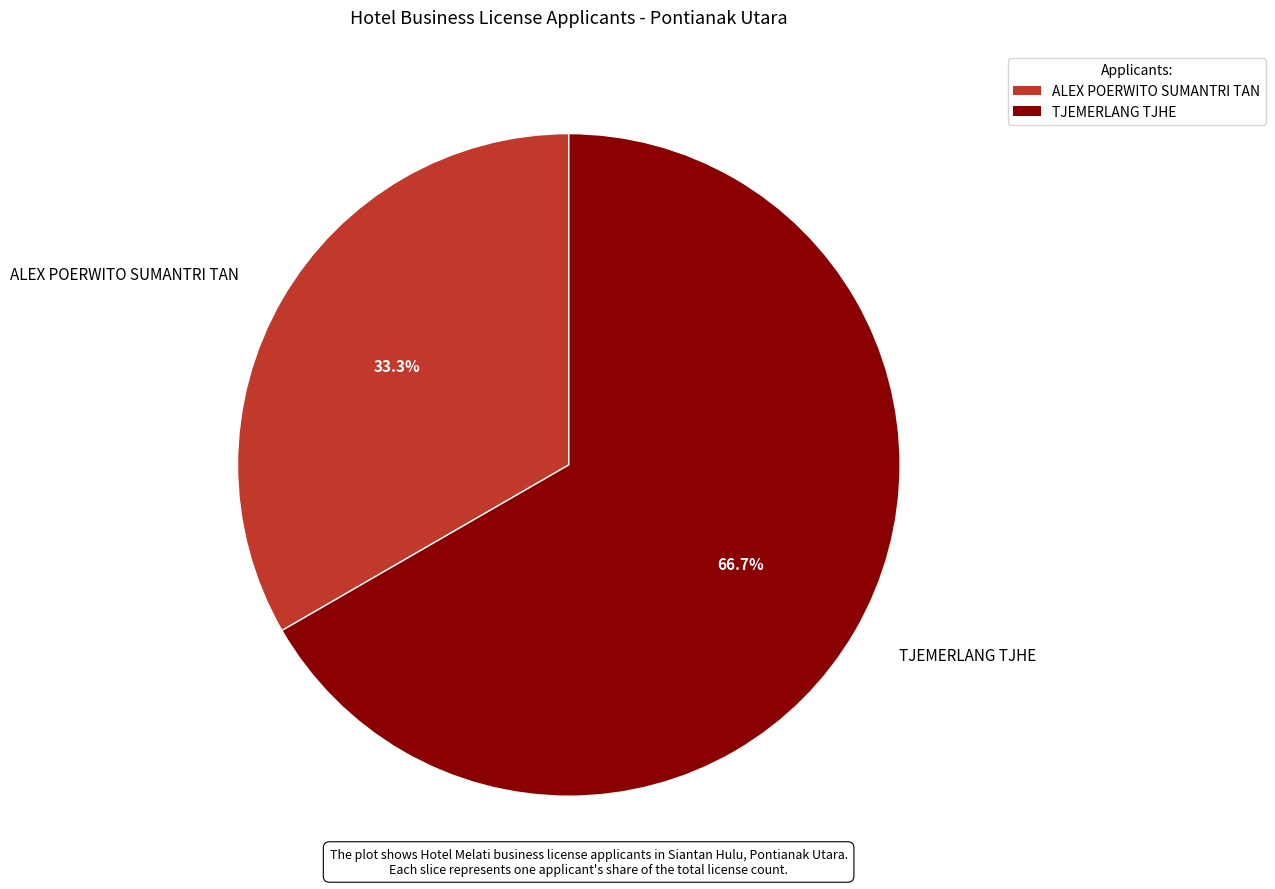

Count the number of slices in the pie.

2